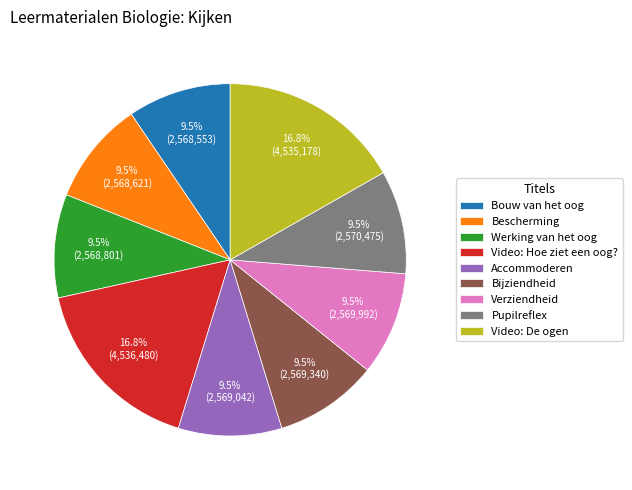

Does Pupilreflex account for over 50% of the chart?

No